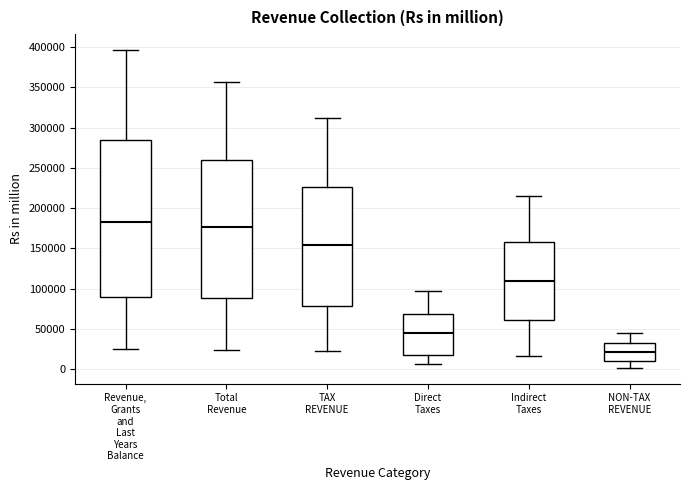

Which box is the tallest, from its lower edge to its upper edge?

Revenue, Grants and Last Years Balance